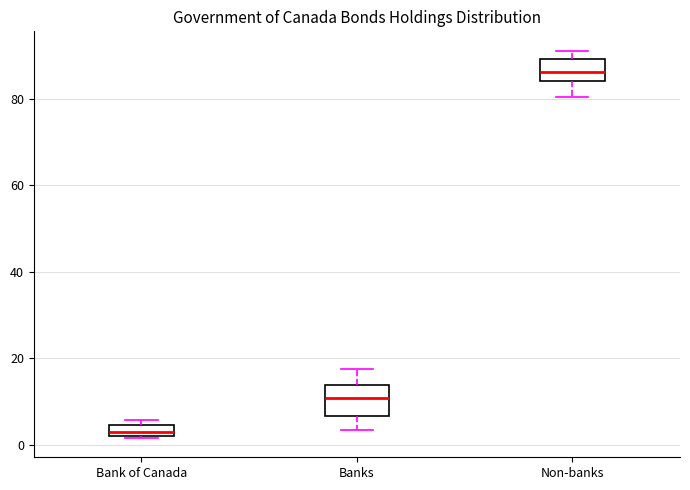

Which box's median line is the highest?

Non-banks